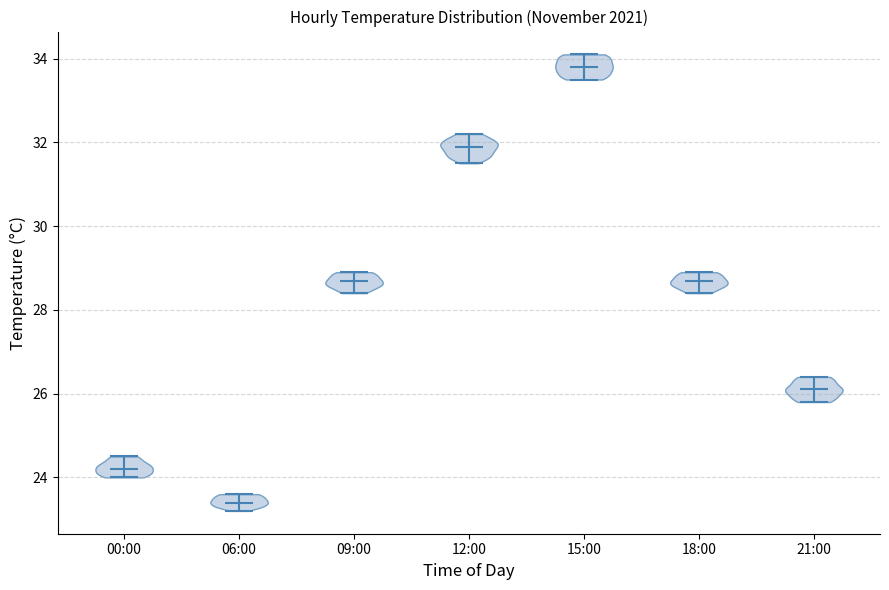

Reading left to right, read every violin against the y-axis: where its median line is, and the lowest and highest points it reaches. The values are not printed on the chart, so give them approximately, as read against the axis.

00:00: median line 24.2, lowest point 24.0, highest point 24.6
06:00: median line 23.4, lowest point 23.2, highest point 23.6
09:00: median line 28.8, lowest point 28.4, highest point 29.0
12:00: median line 32.0, lowest point 31.6, highest point 32.2
15:00: median line 33.8, lowest point 33.6, highest point 34.2
18:00: median line 28.8, lowest point 28.4, highest point 29.0
21:00: median line 26.2, lowest point 25.8, highest point 26.4